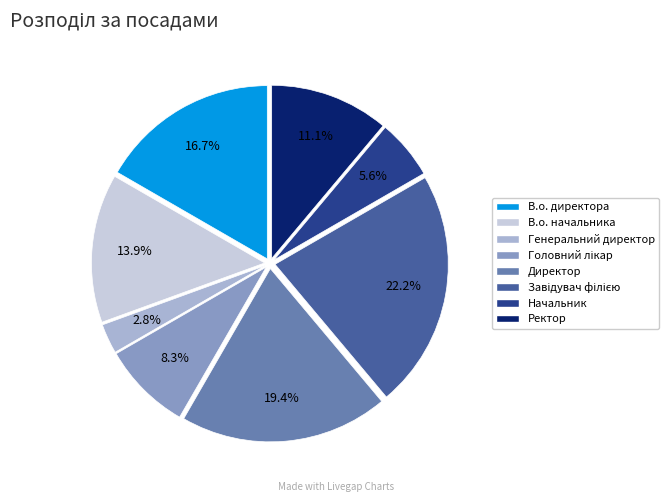

Do В.о. директора and Генеральний директор together represent more than half of the pie?

No